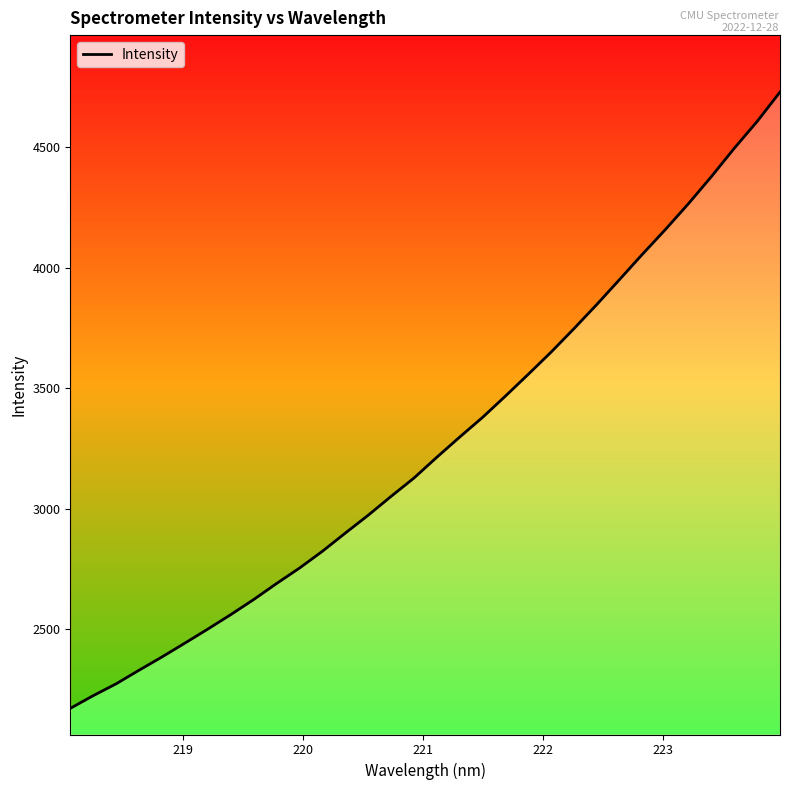

How many categories are shown in the chart?

32